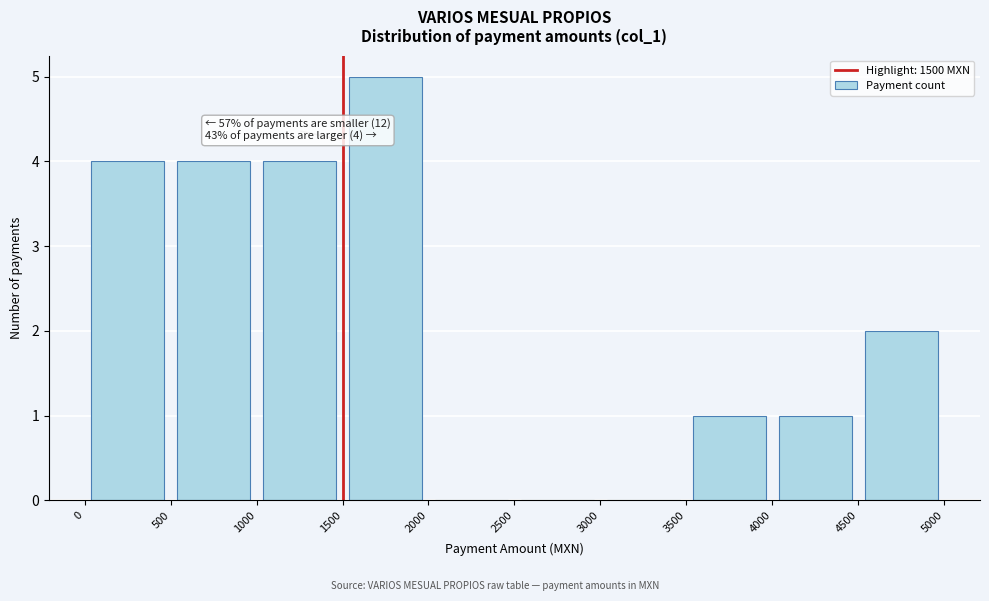

Which range on the x-axis has the tallest bar?

1500 to 2000